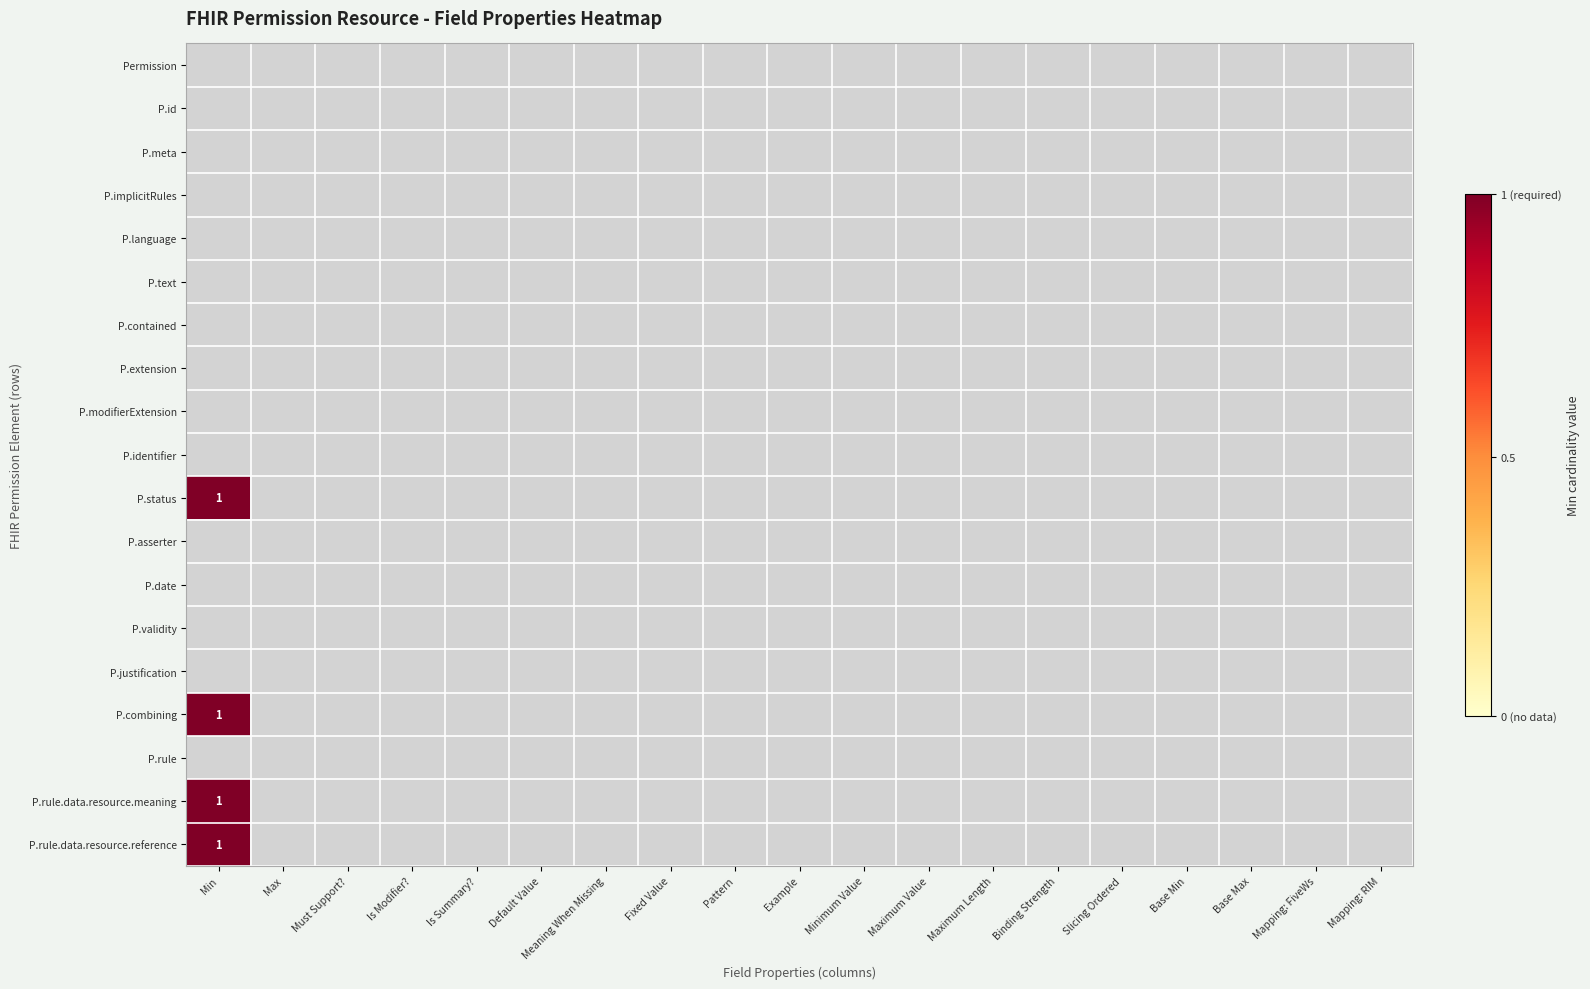

List the labels in order of P.language value, largest first.

Min, Max, Must Support?, Is Modifier?, Is Summary?, Default Value, Meaning When Missing, Fixed Value, Pattern, Example, Minimum Value, Maximum Value, Maximum Length, Binding Strength, Slicing Ordered, Base Min, Base Max, Mapping: FiveWs, Mapping: RIM